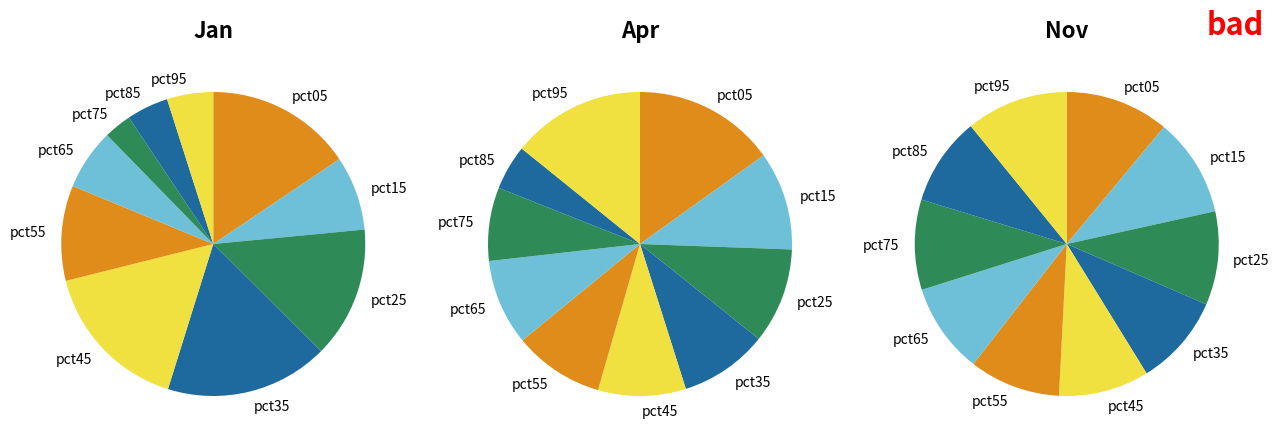

What percentage do pct45 and pct15 together represent?

24.2%